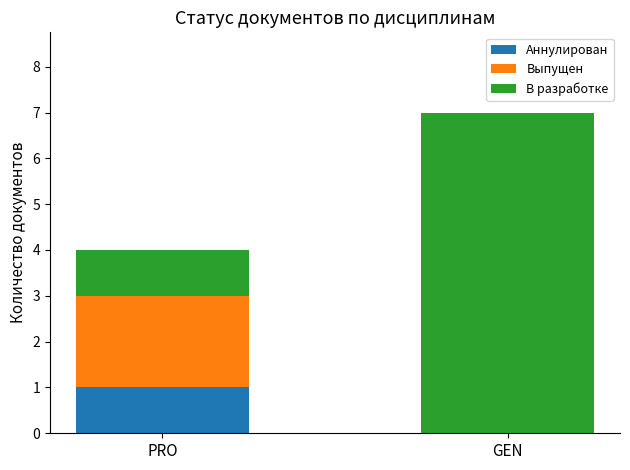

At which category is the sum across all series the highest?

GEN